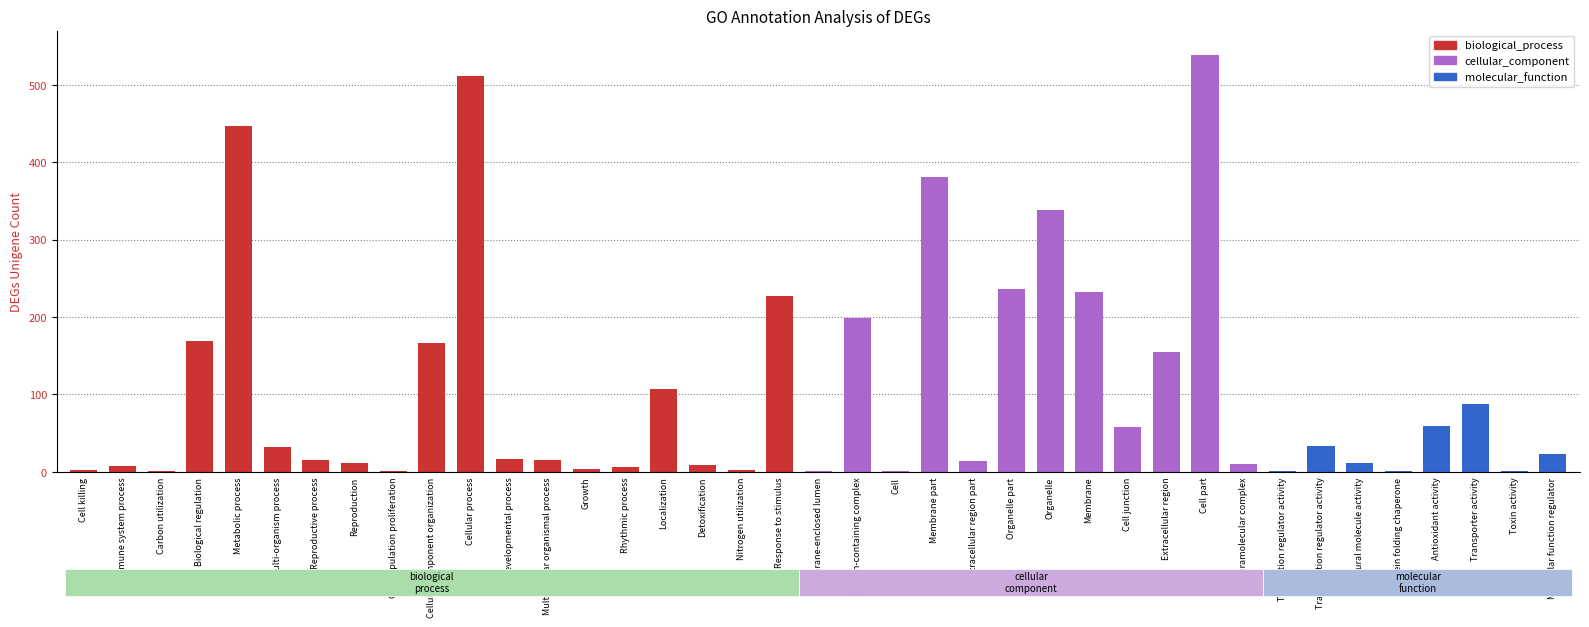

What is the sum of all values?

4132